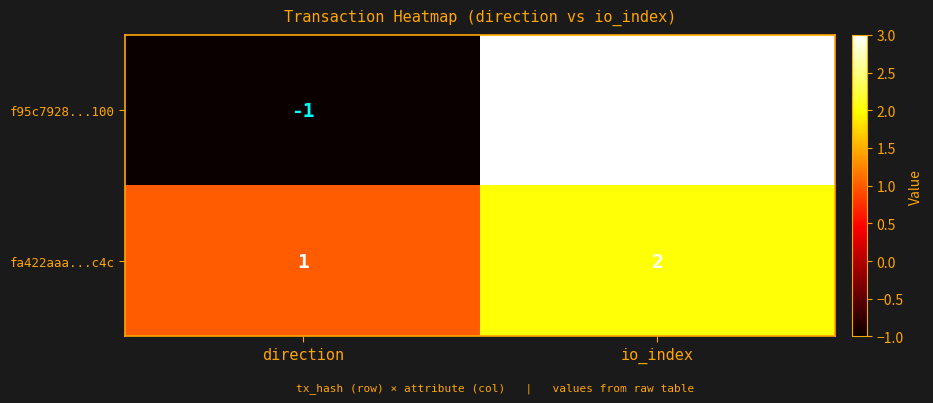

True or false: fa422aaa...c4c has a value of 1 at direction.

True